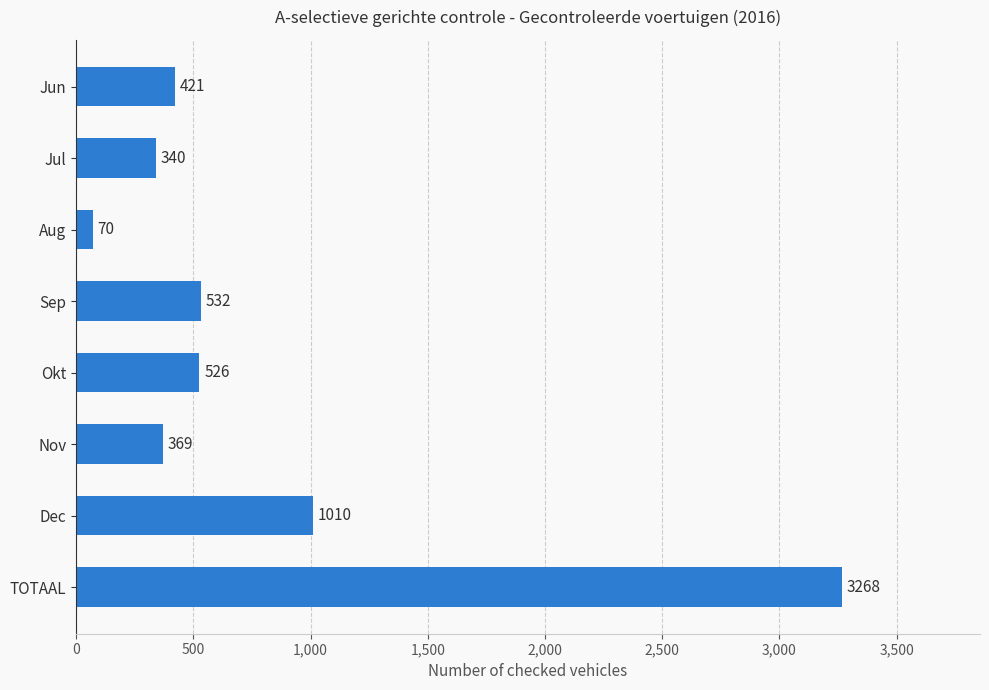

What is the sum of all values?

6536